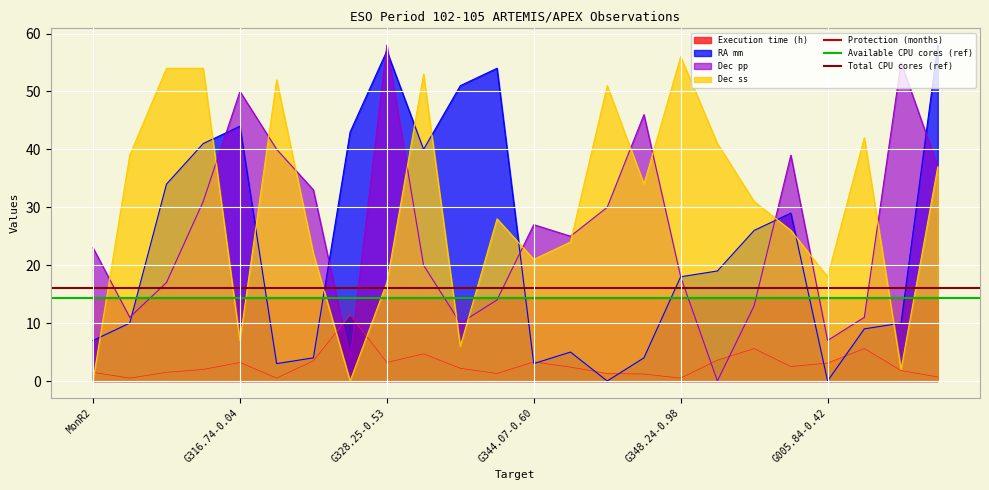

What value does the RA mm series have at G328.25-0.53?

57.0